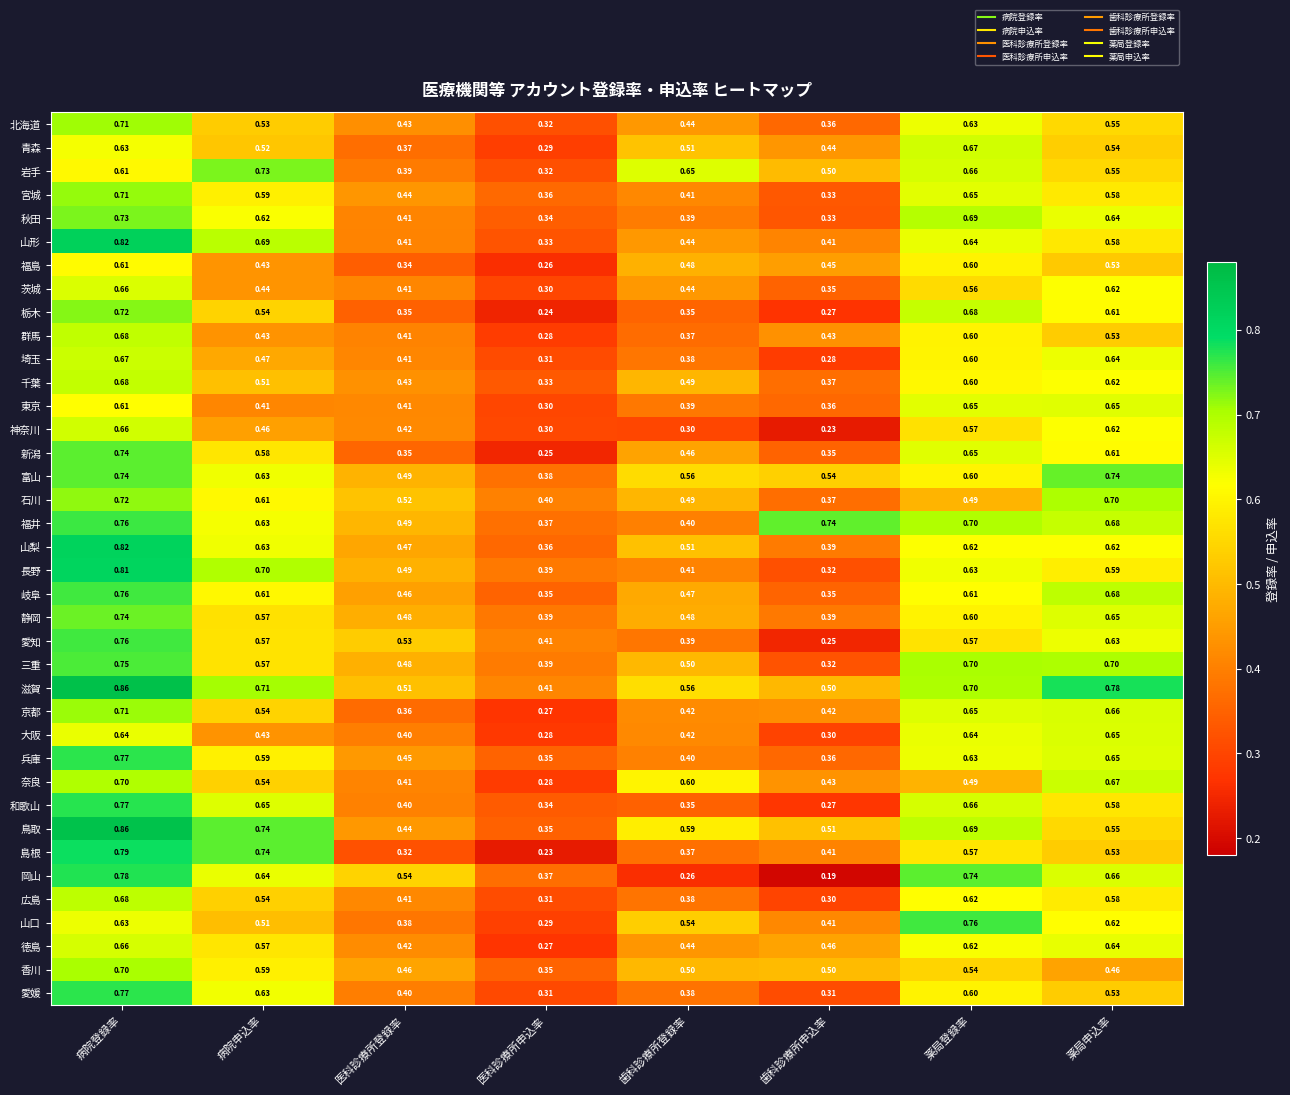

Rank the categories by 青森 value from highest to lowest.

薬局登録率, 病院登録率, 薬局申込率, 病院申込率, 歯科診療所登録率, 歯科診療所申込率, 医科診療所登録率, 医科診療所申込率